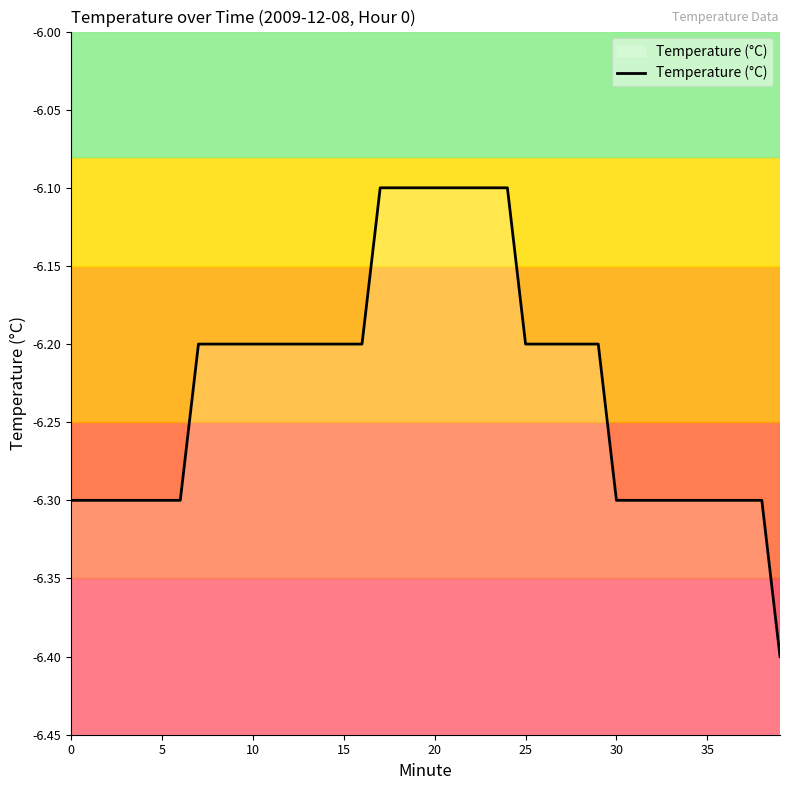

At which category does the chart reach its peak across all series?

17